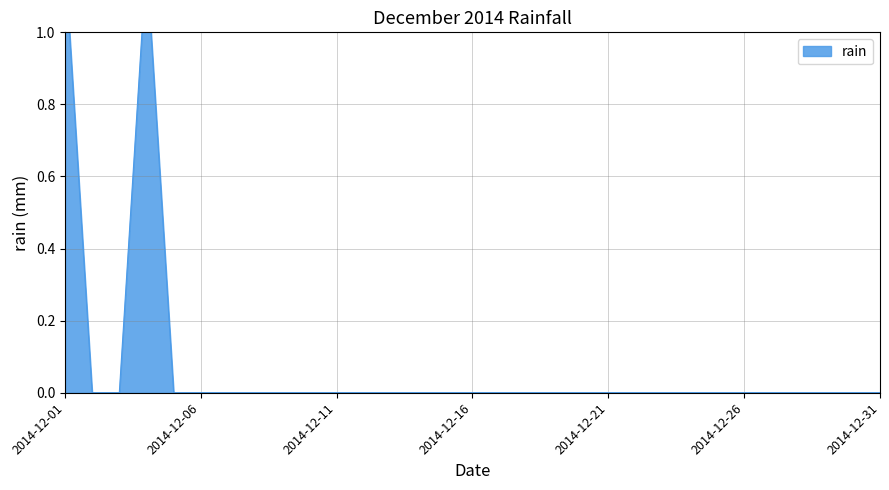

List the labels in order of value, smallest first.

2014-12-02, 2014-12-03, 2014-12-05, 2014-12-06, 2014-12-07, 2014-12-08, 2014-12-09, 2014-12-10, 2014-12-11, 2014-12-12, 2014-12-13, 2014-12-14, 2014-12-15, 2014-12-16, 2014-12-17, 2014-12-18, 2014-12-19, 2014-12-20, 2014-12-21, 2014-12-22, 2014-12-23, 2014-12-24, 2014-12-25, 2014-12-26, 2014-12-27, 2014-12-28, 2014-12-29, 2014-12-30, 2014-12-31, 2014-12-01, 2014-12-04